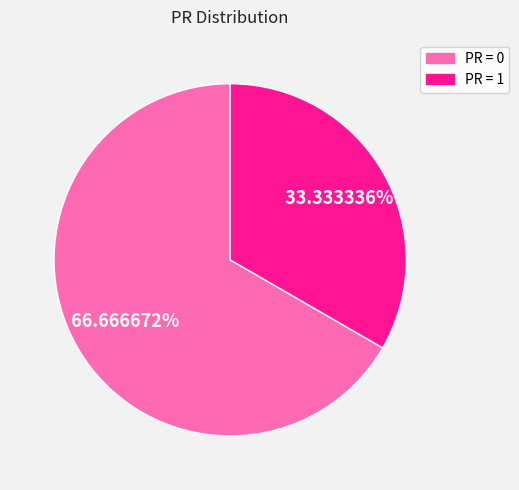

Is there any slice that represents more than half of the pie?

Yes